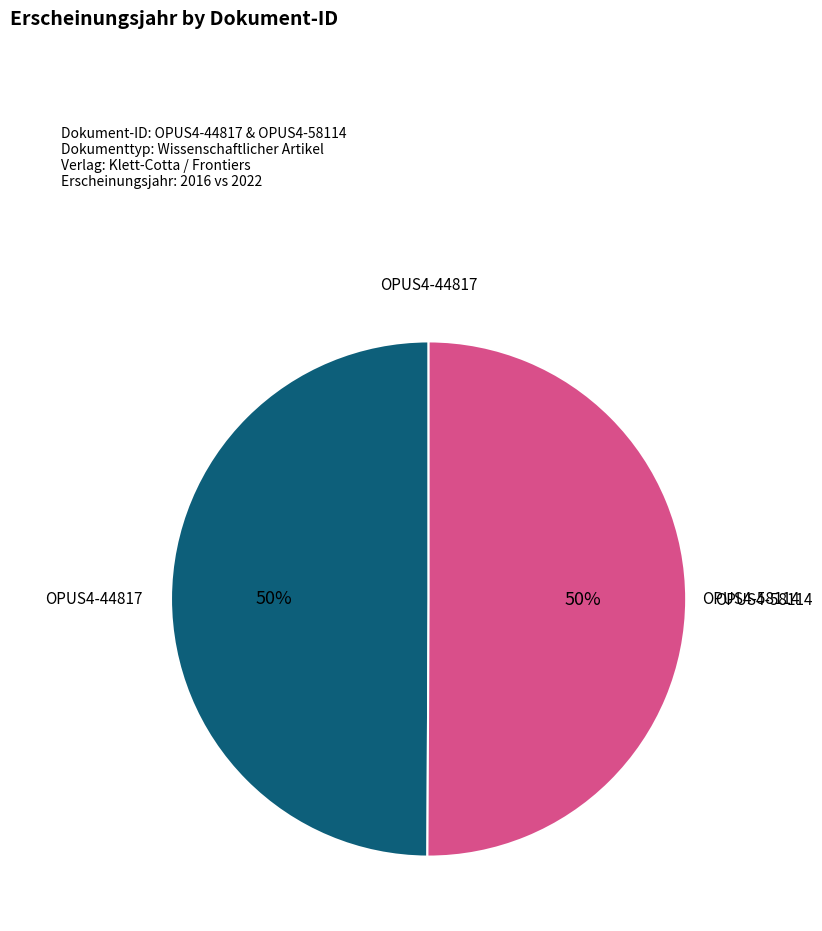

Is it true that OPUS4-58114 is 50% of the pie?

True